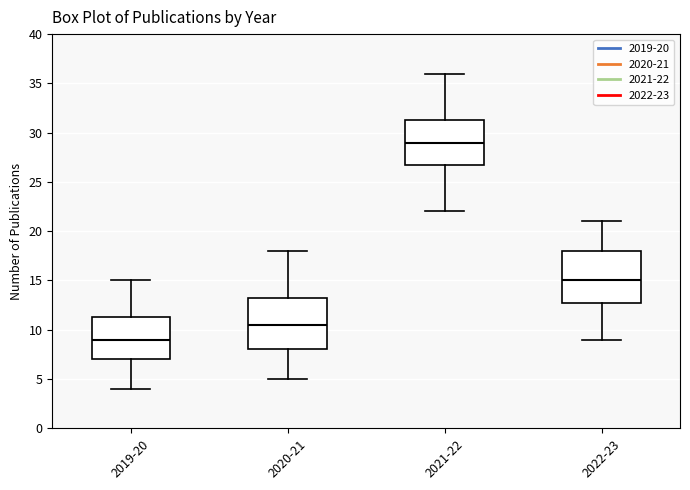

Where is the upper edge of the box for 2021-22 on the y-axis? The values are not printed on the chart, so give them approximately, as read against the axis.

31.5